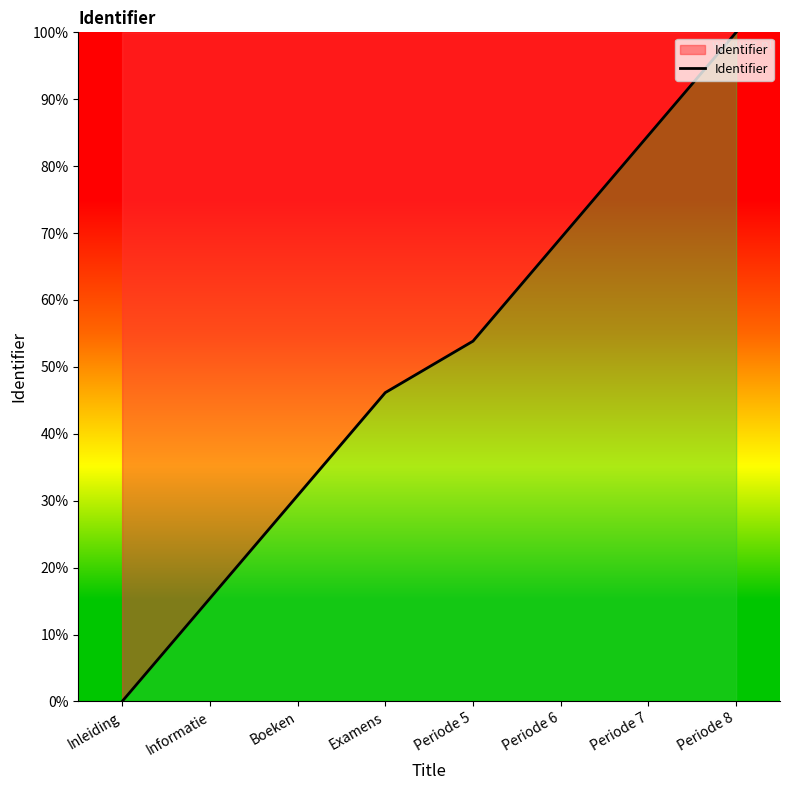

True or false: the data has more than 0 interior local peaks.

False